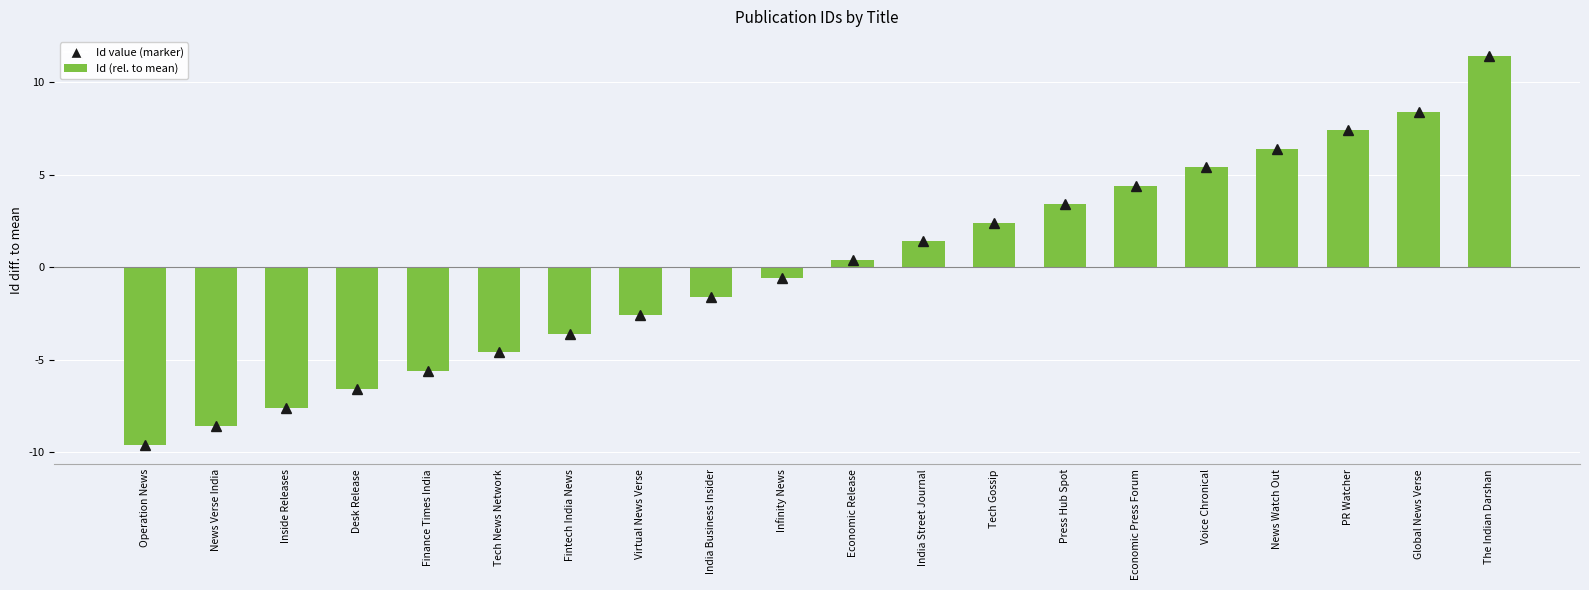

How many categories are shown in the chart?

20